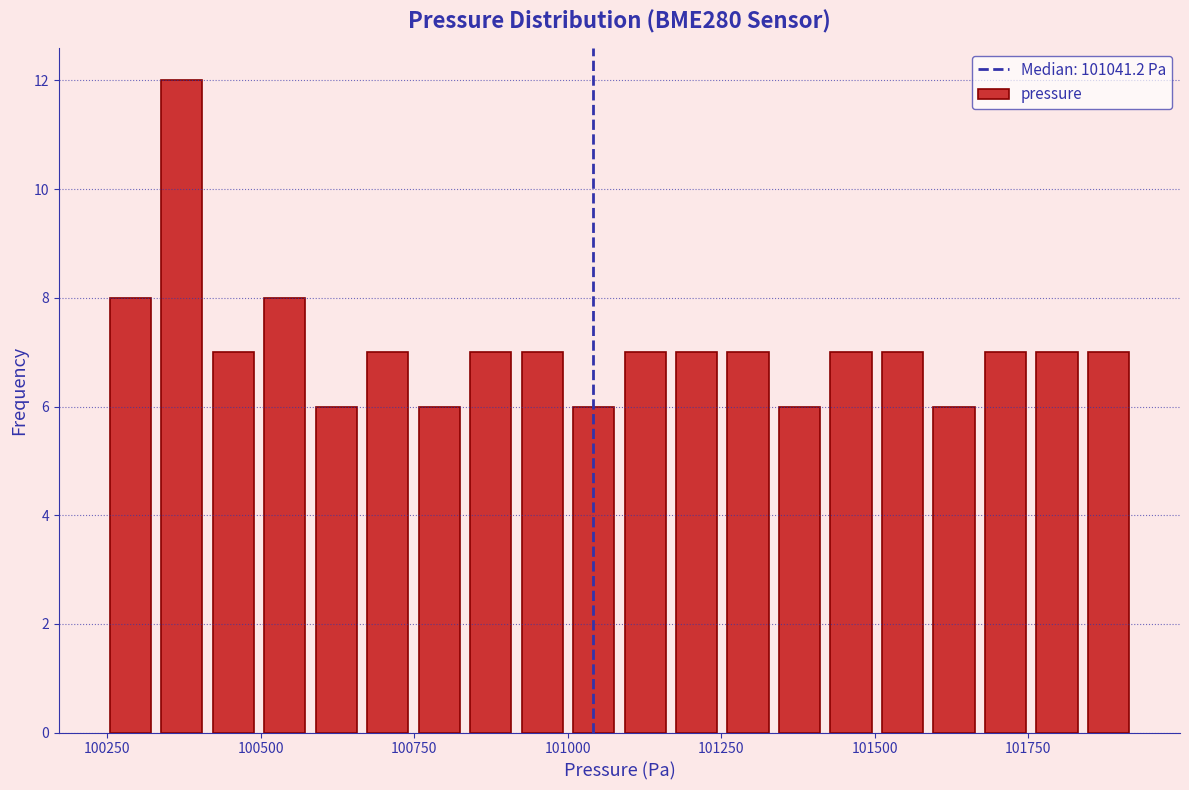

Read against the x-axis, roughly where is the centre of the tallest bar?

100350